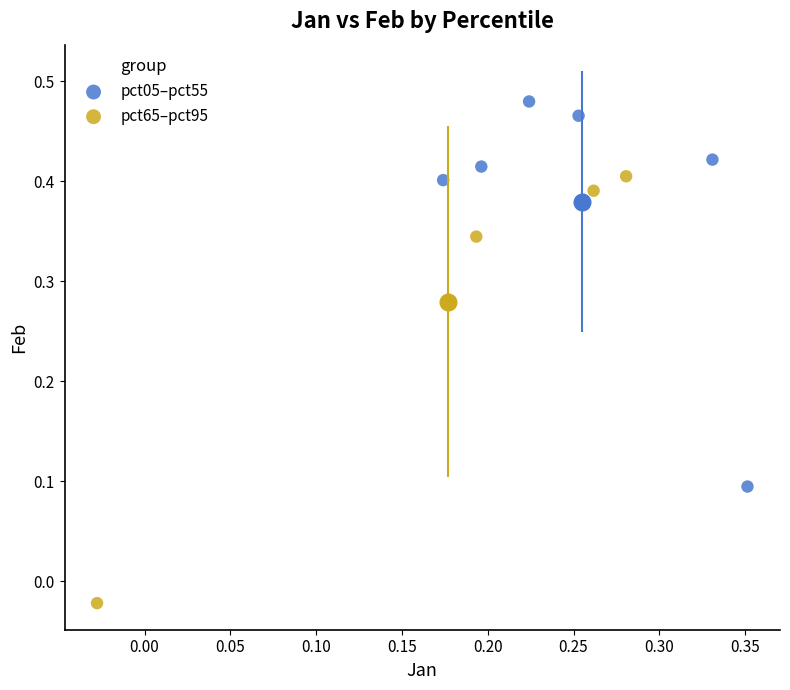

What are all the series names shown in the legend?

pct05–pct55, pct65–pct95